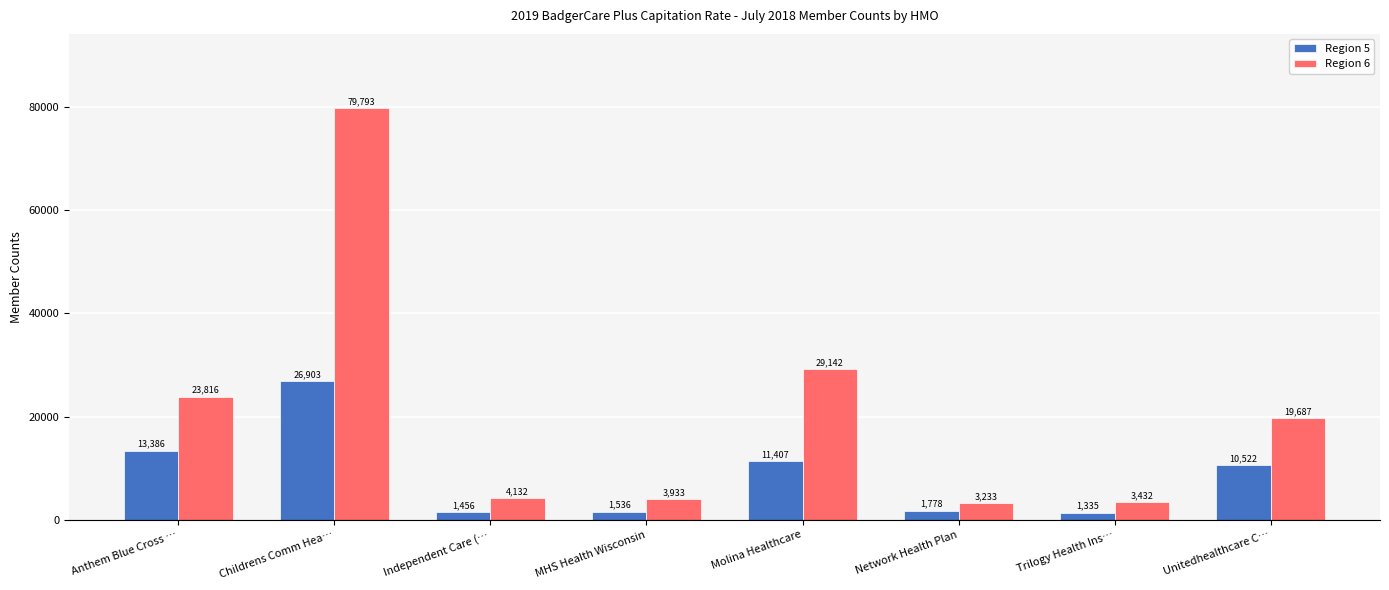

What is the maximum value shown in the chart?

79793